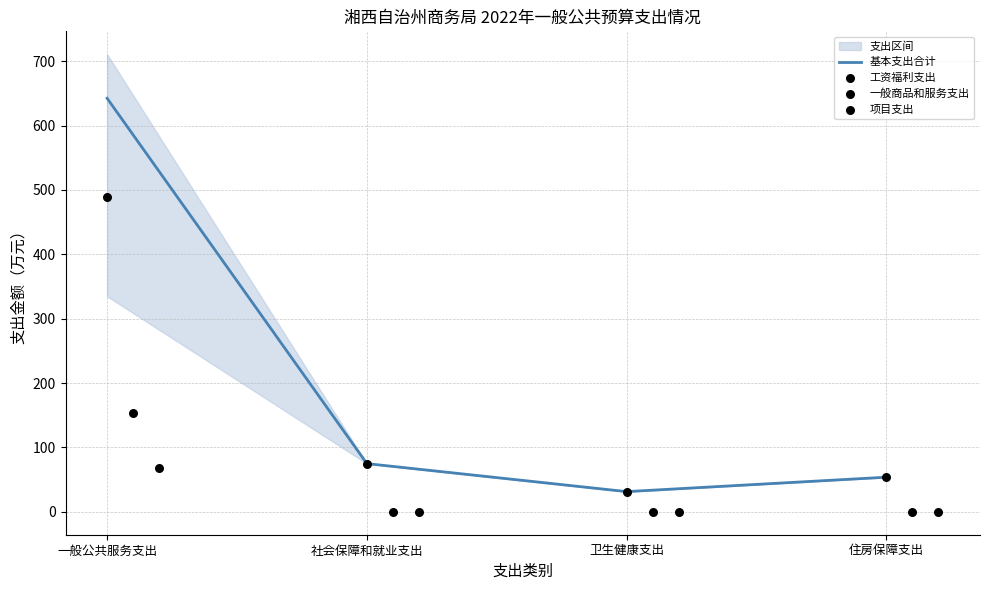

Which series contains the lowest Y value?

一般商品和服务支出